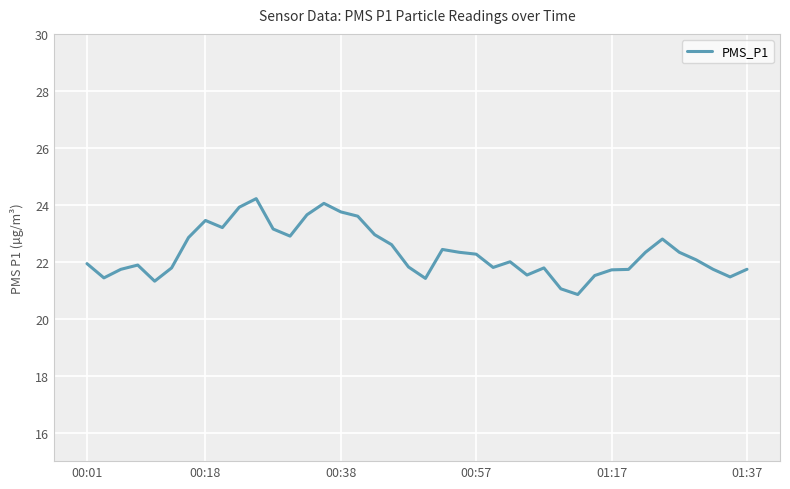

What is the minimum value shown in the chart?

20.9